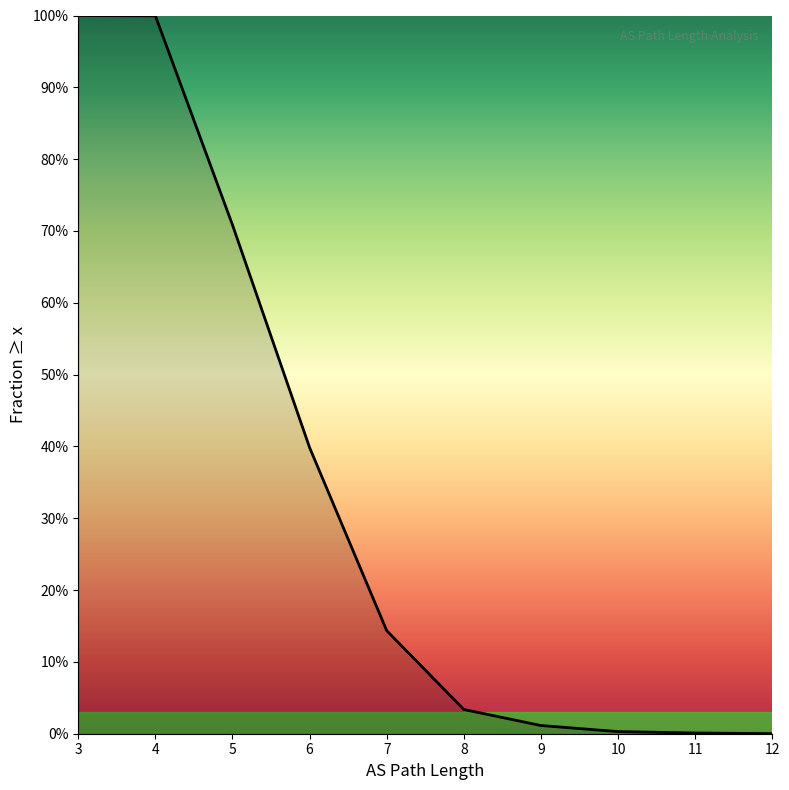

Between 7 and 11, which is larger?

7